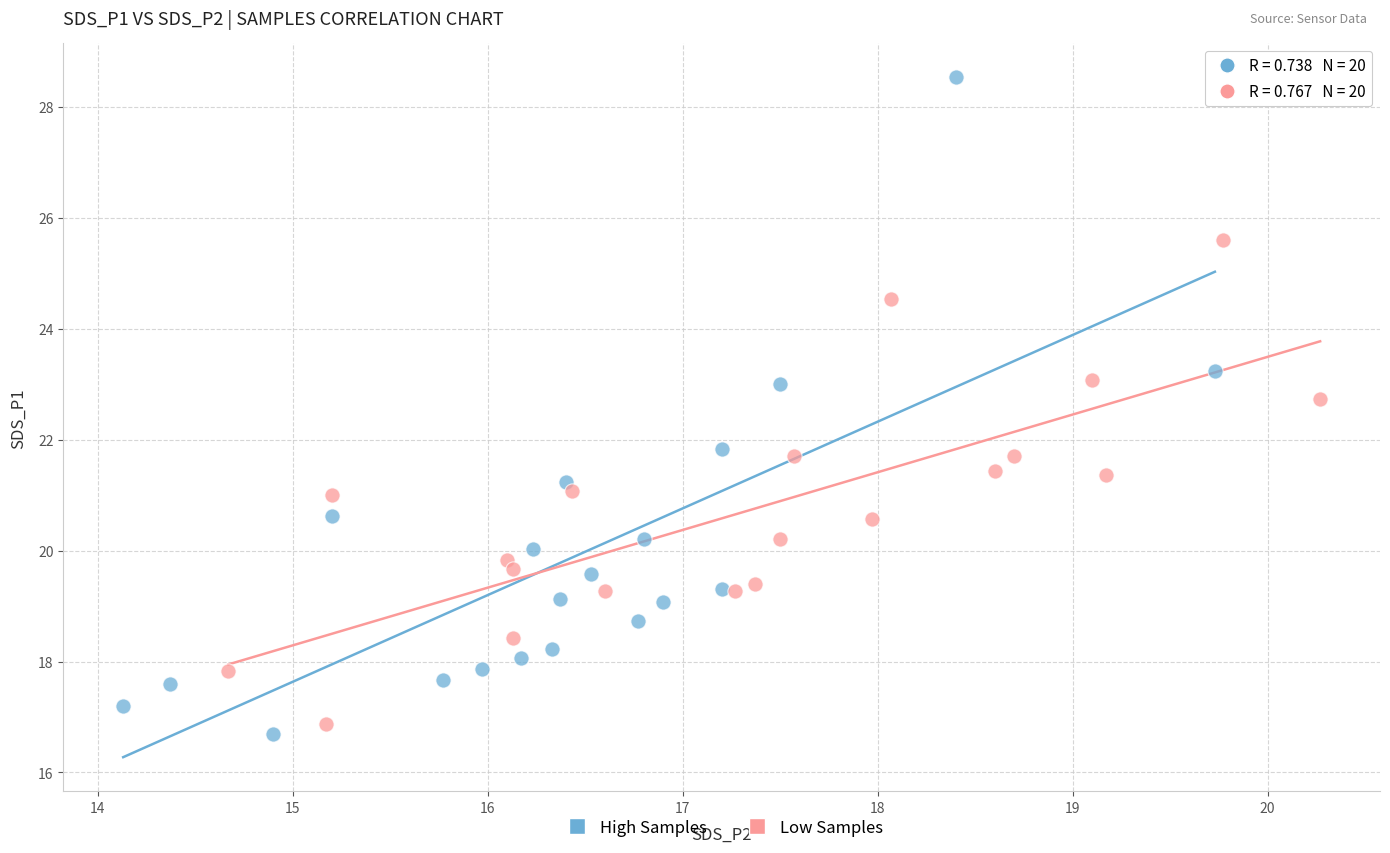

What are all the series names shown in the legend?

High Samples, Low Samples